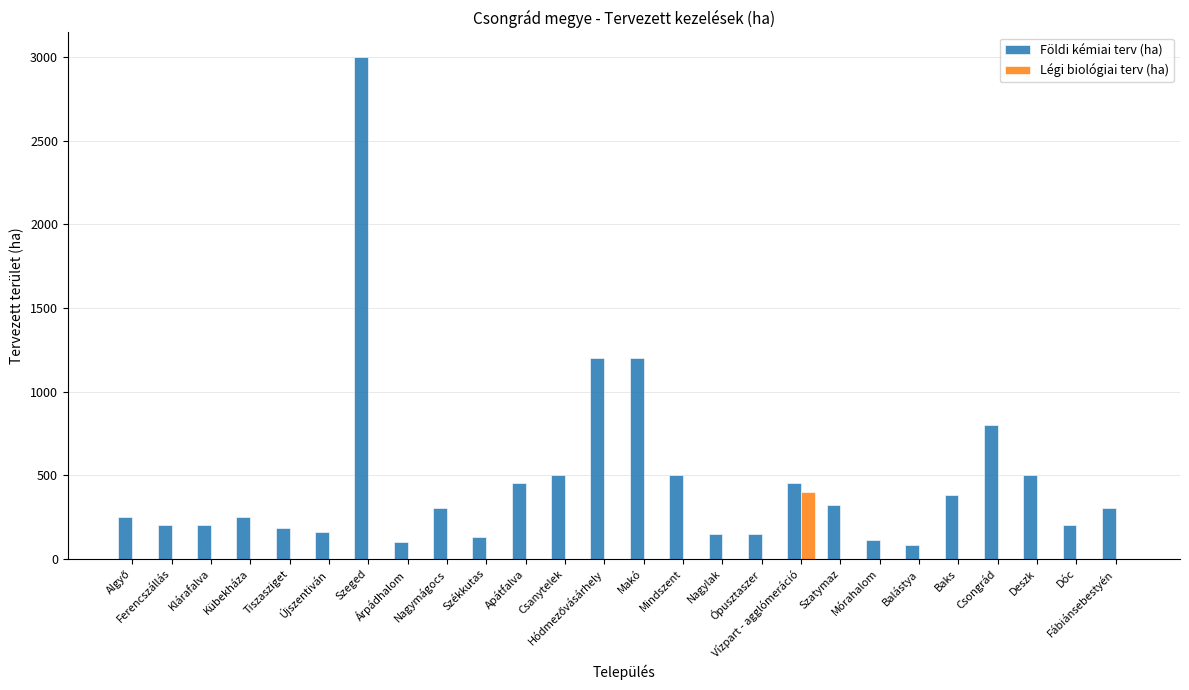

What is the greatest value displayed?

3000